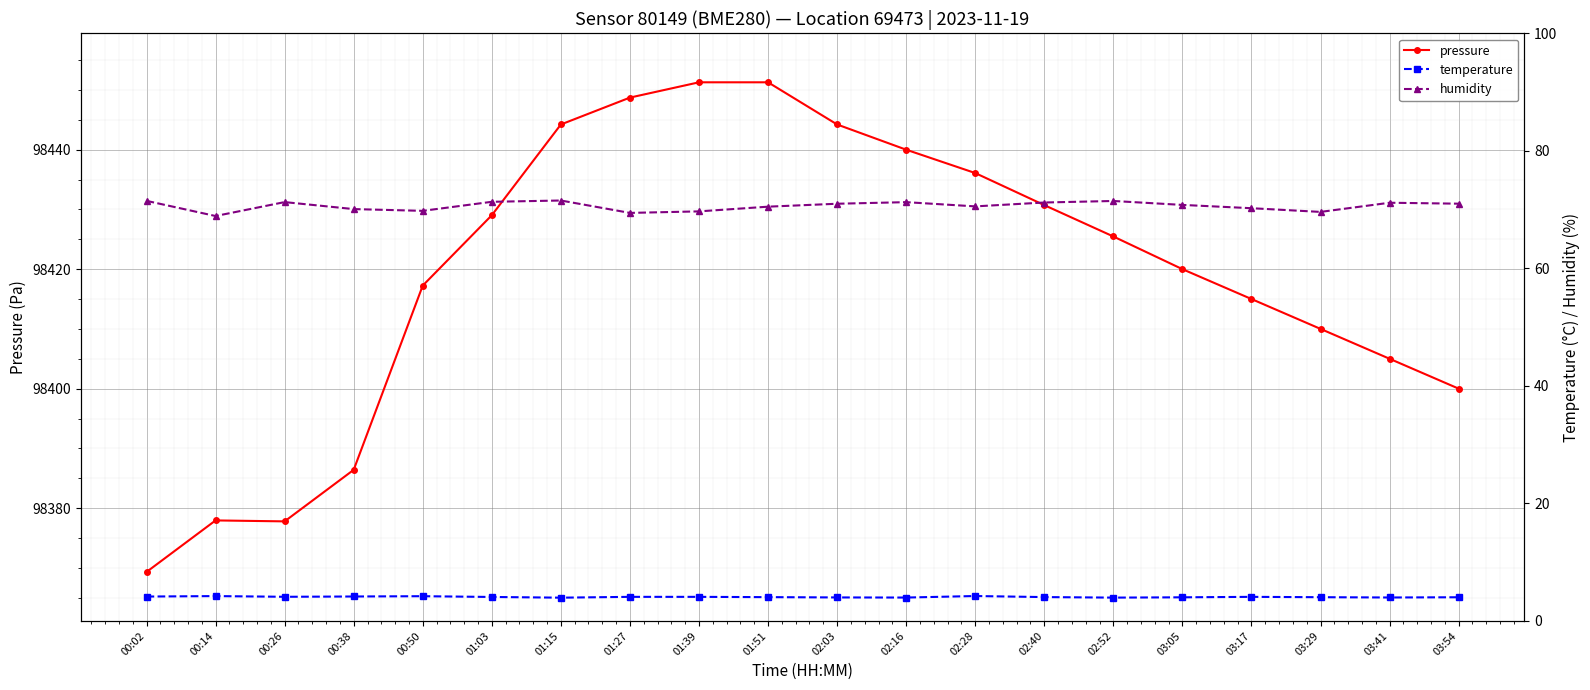

At which label does temperature first exceed 4?

00:02